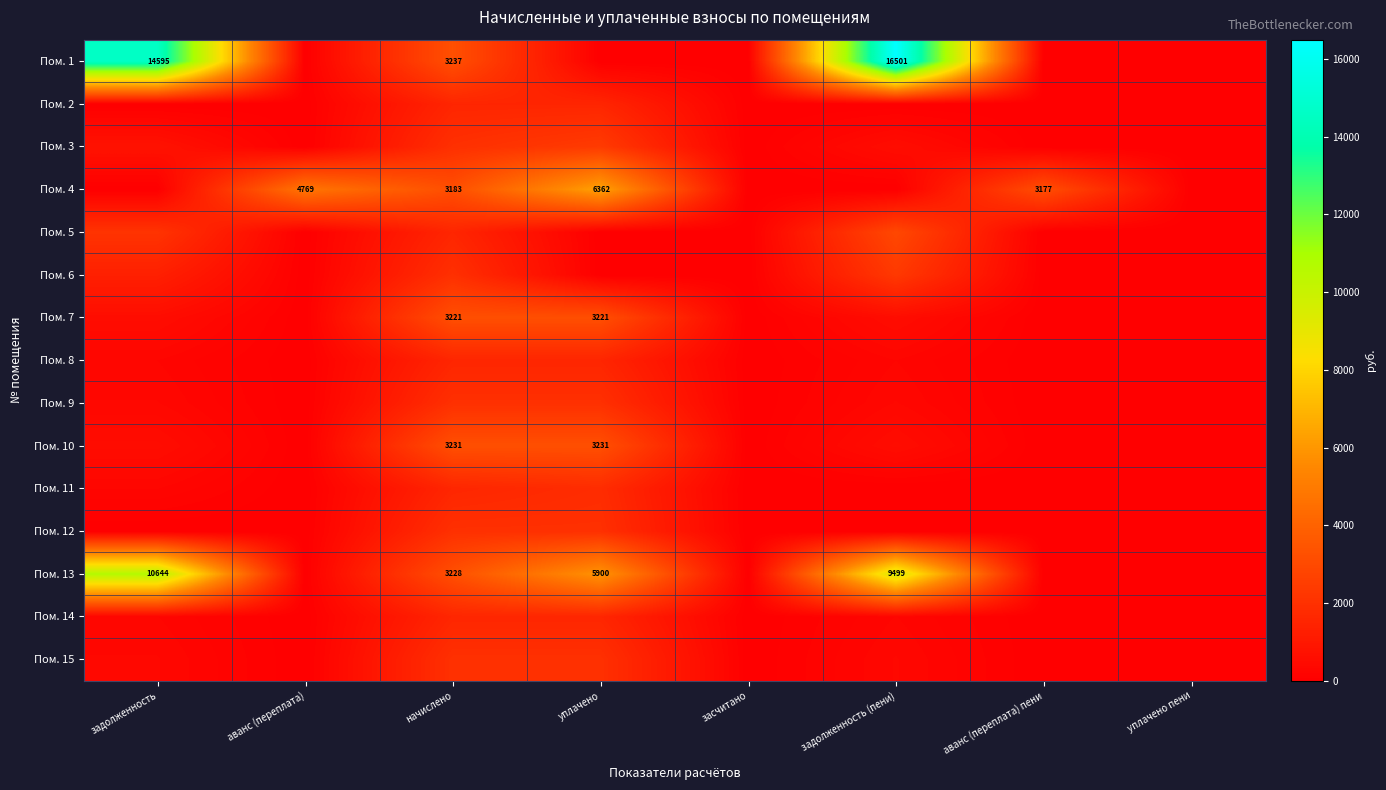

Which has a higher value, аванс (переплата) пени or аванс (переплата)?

аванс (переплата) пени